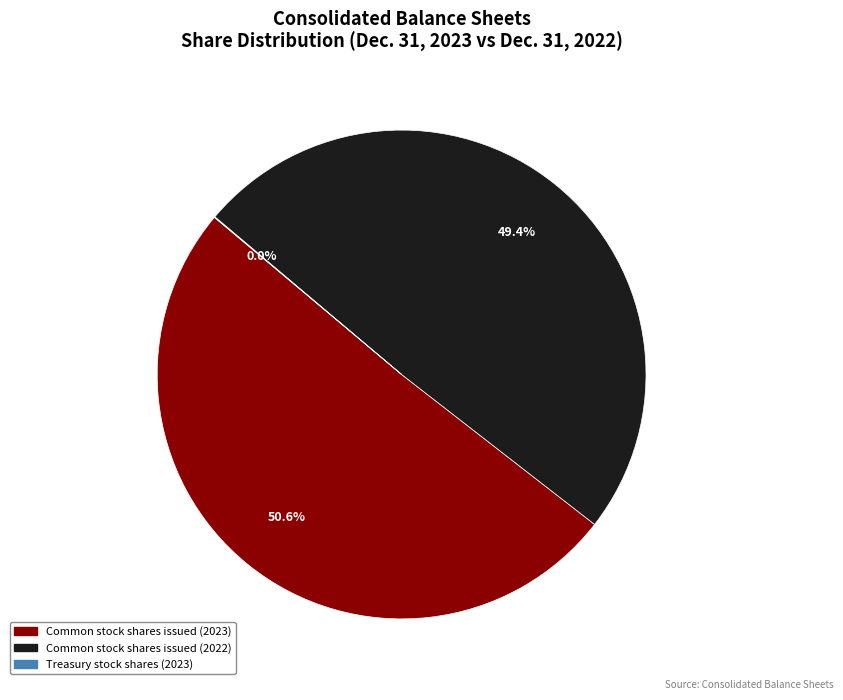

Is there any slice that represents more than half of the pie?

Yes